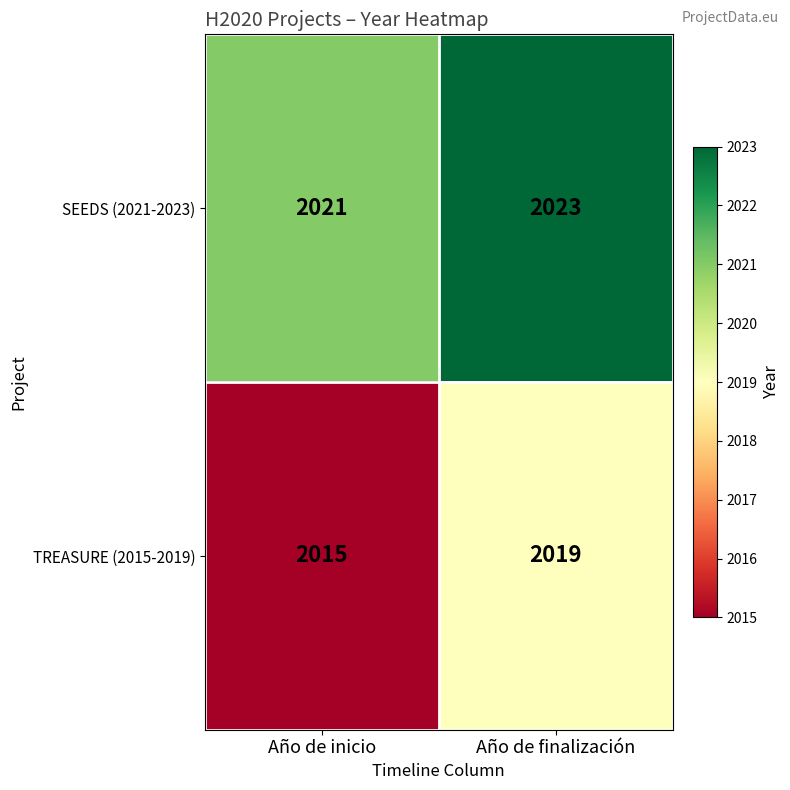

Reading left to right, what are all the values shown in this chart?

SEEDS (2021-2023): 2021	2023
TREASURE (2015-2019): 2015	2019